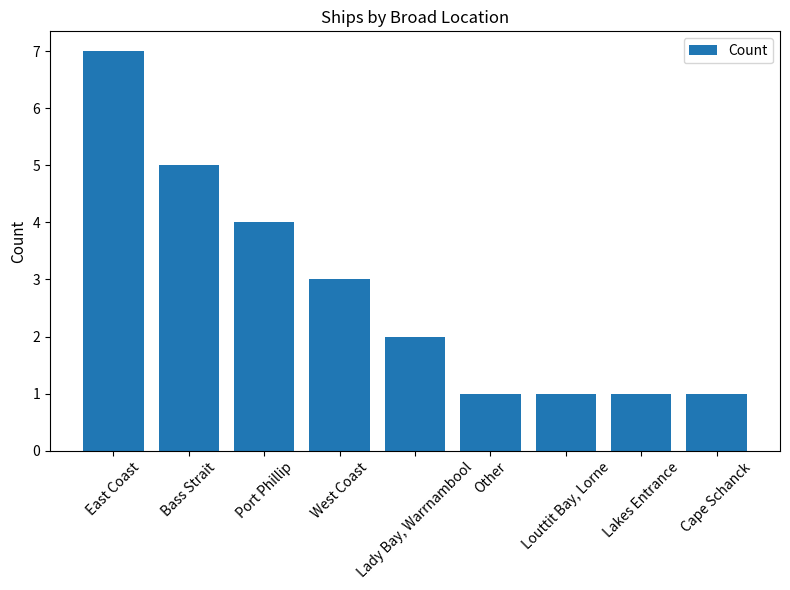

The chart shows a value of 2 at Port Phillip. True or false?

False